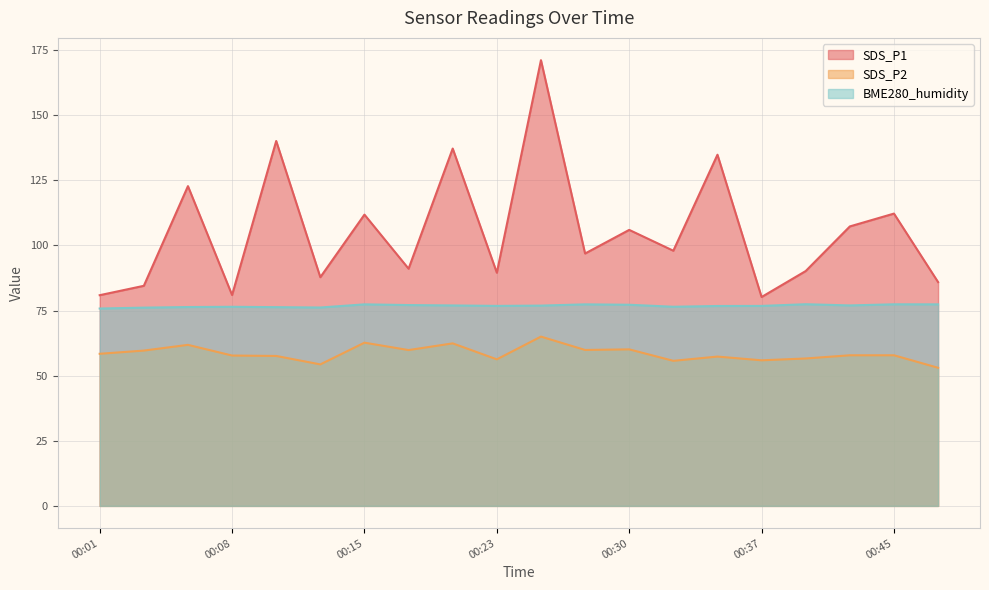

How many values in the SDS_P1 series are below 97?

10